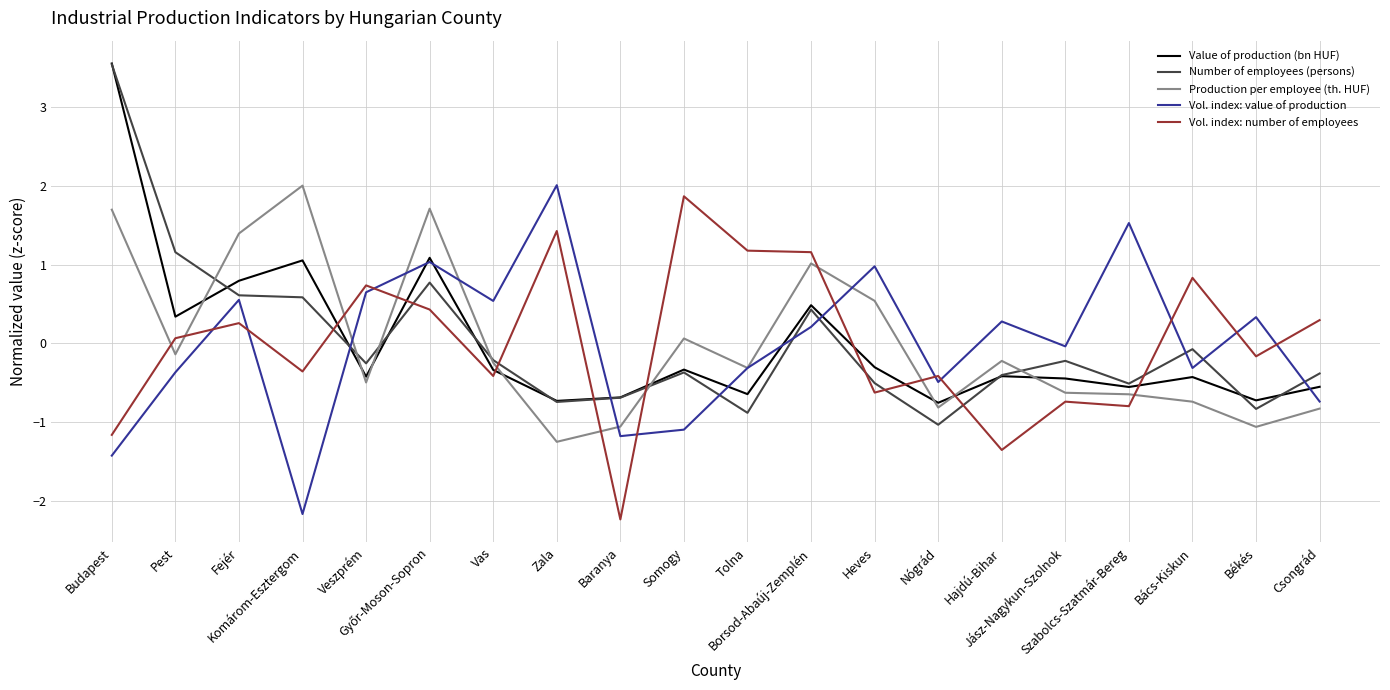

What is the maximum value shown in the chart?

3.5